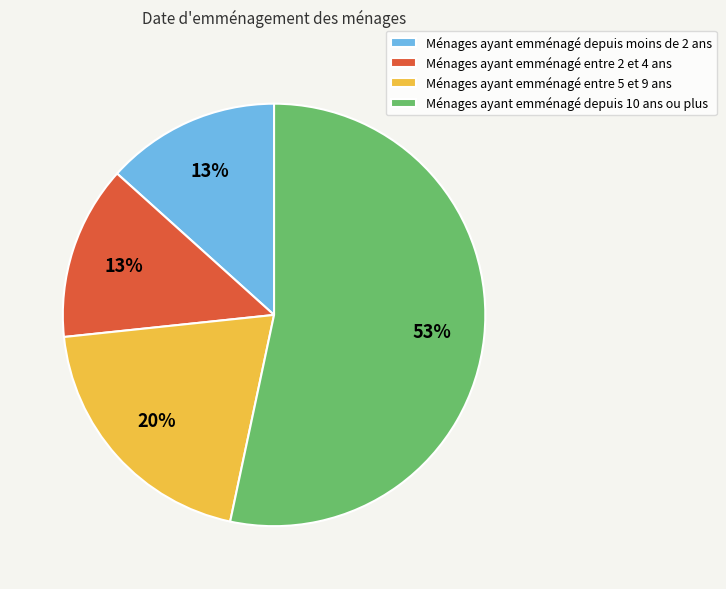

Between Ménages ayant emménagé entre 5 et 9 ans and Ménages ayant emménagé entre 2 et 4 ans, which is larger?

Ménages ayant emménagé entre 5 et 9 ans